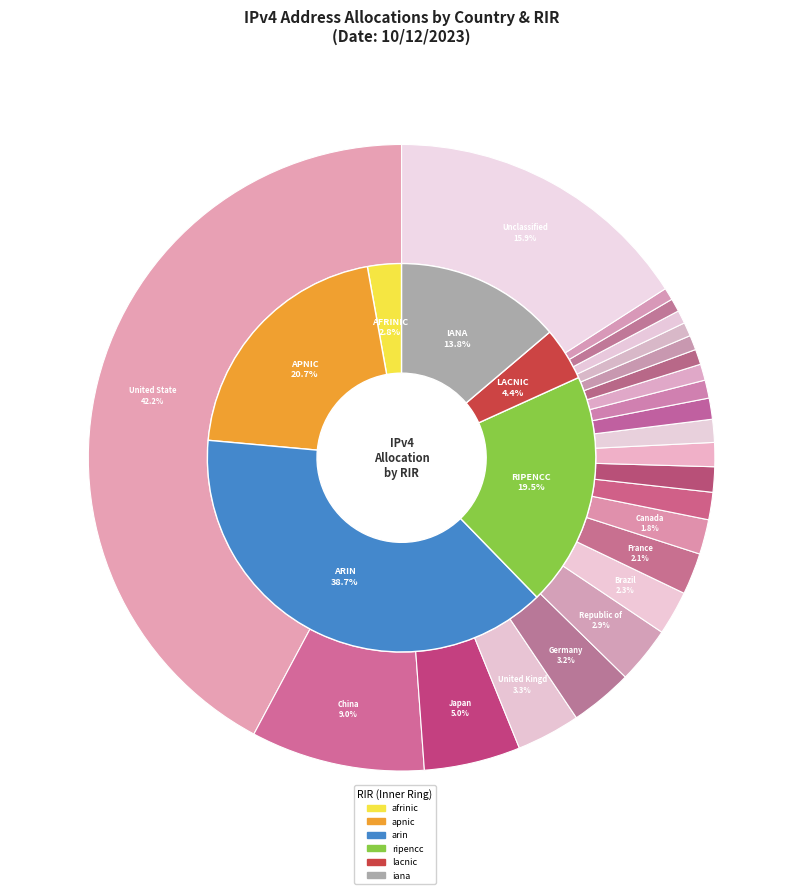

What percentage is NOT represented by Russian Federation?

98.8%